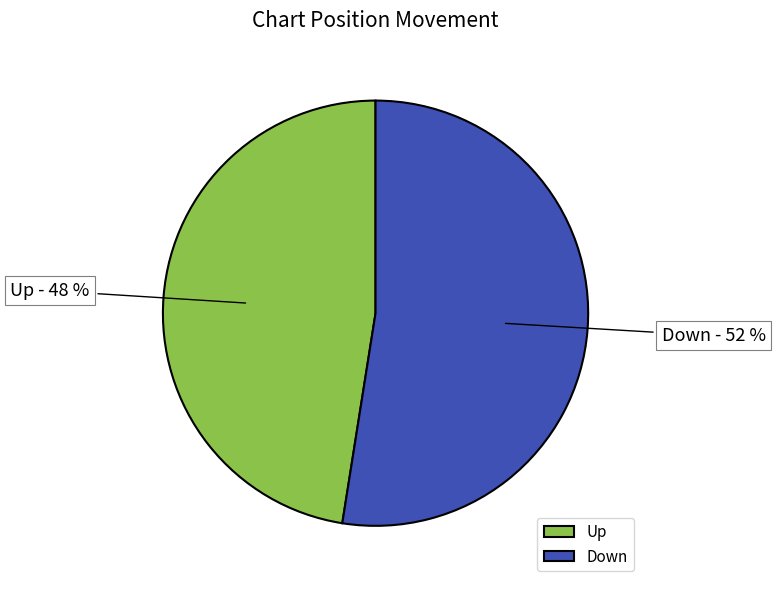

Between Down and Up, which is larger?

Down